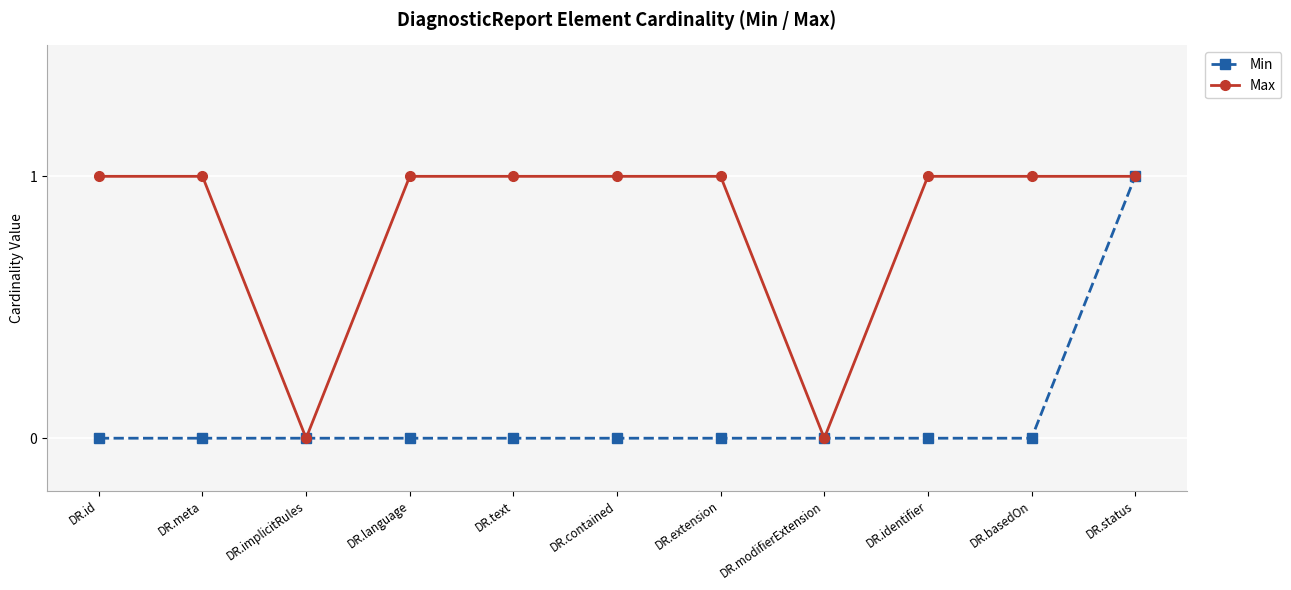

Count the Min values in the range 0 to 1.

11